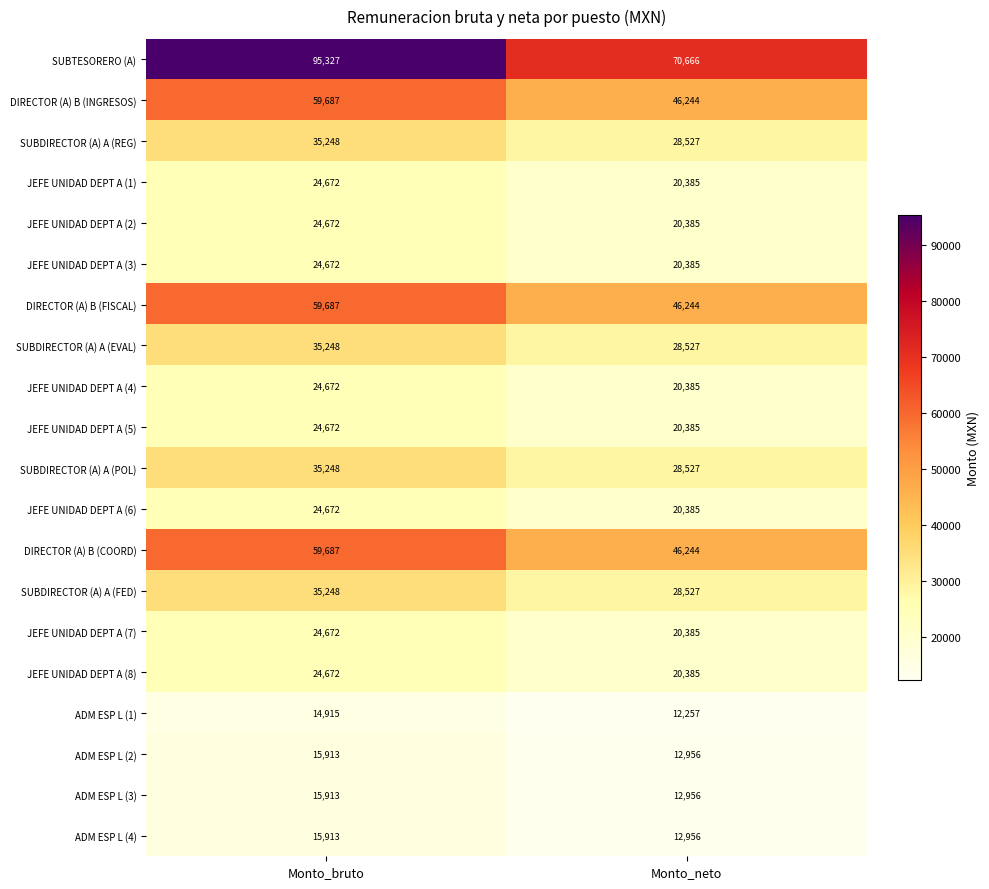

Which category has the highest value across all series?

Monto_bruto